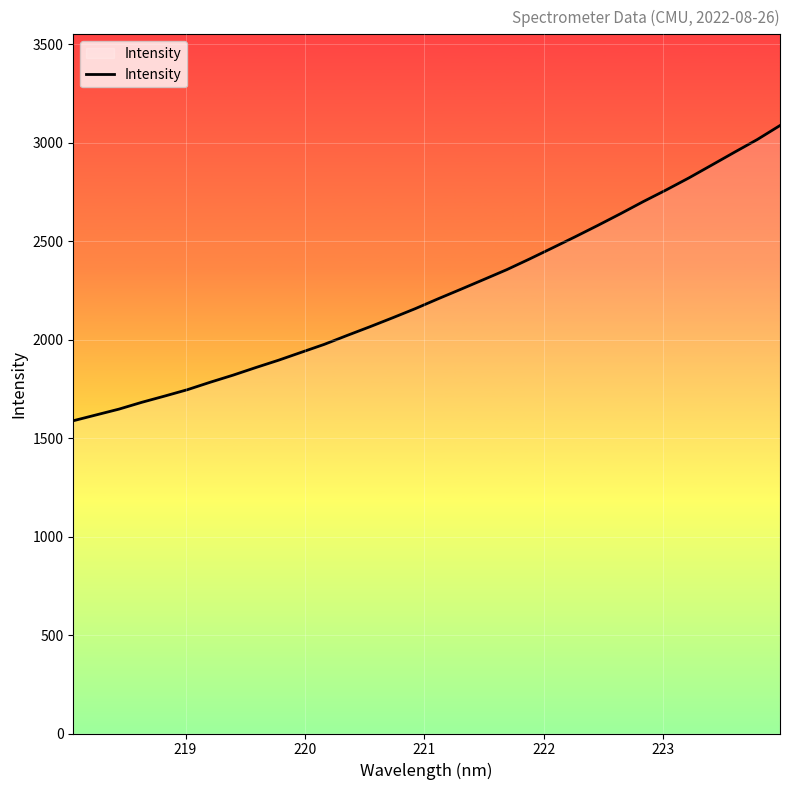

What is the minimum value shown in the chart?

1587.9